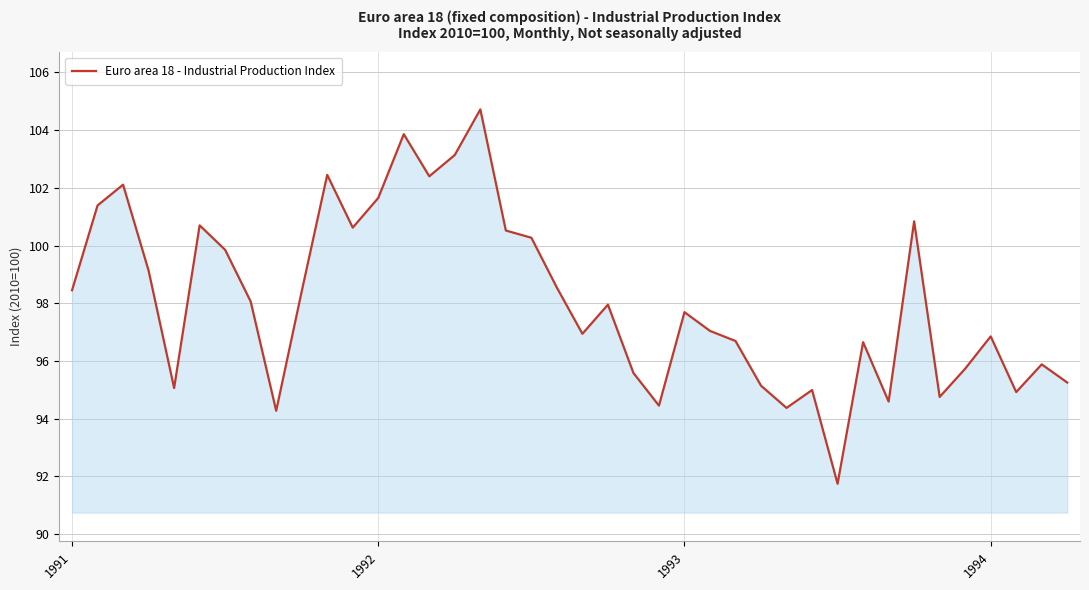

What is the difference between the maximum and minimum values?

13.0